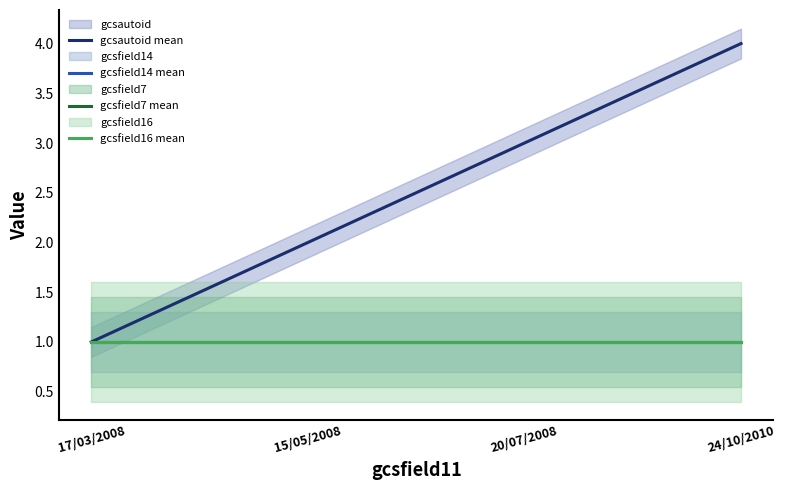

Reading left to right, transcribe all the data shown in this chart.

gcsautoid mean: 17/03/2008=1	15/05/2008=2	20/07/2008=3	24/10/2010=4
gcsfield14 mean: 17/03/2008=1	15/05/2008=1	20/07/2008=1	24/10/2010=1
gcsfield7 mean: 17/03/2008=1	15/05/2008=1	20/07/2008=1	24/10/2010=1
gcsfield16 mean: 17/03/2008=1	15/05/2008=1	20/07/2008=1	24/10/2010=1